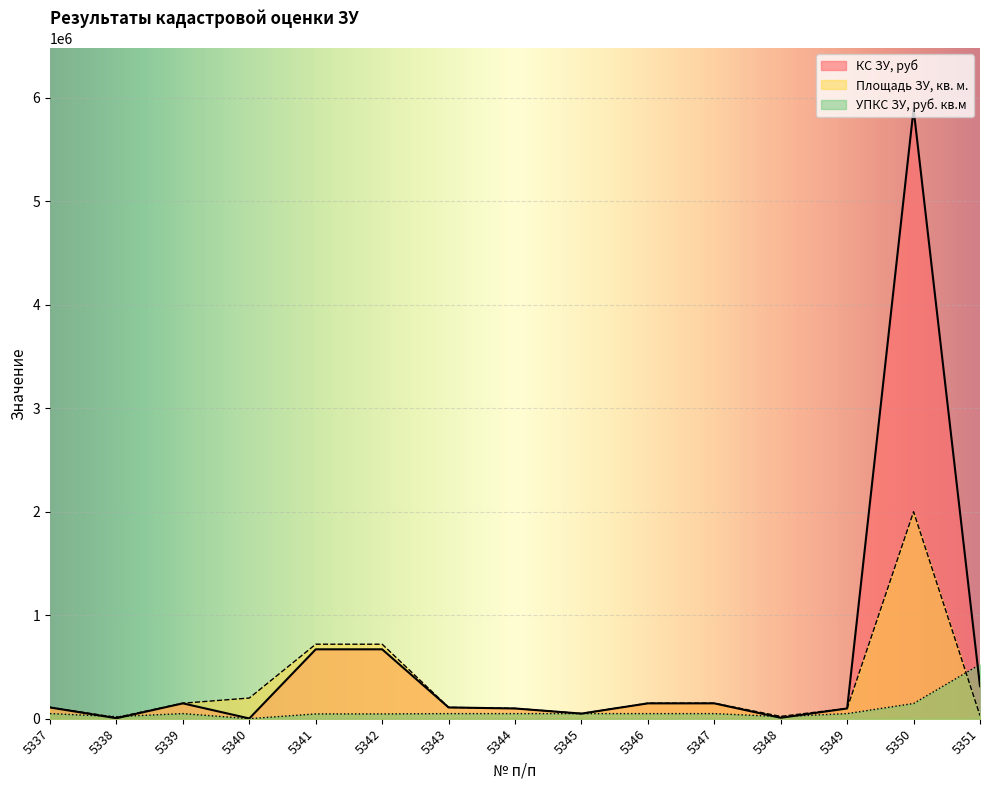

What is the difference between the maximum and minimum values in the КС ЗУ, руб series?

5888733.4